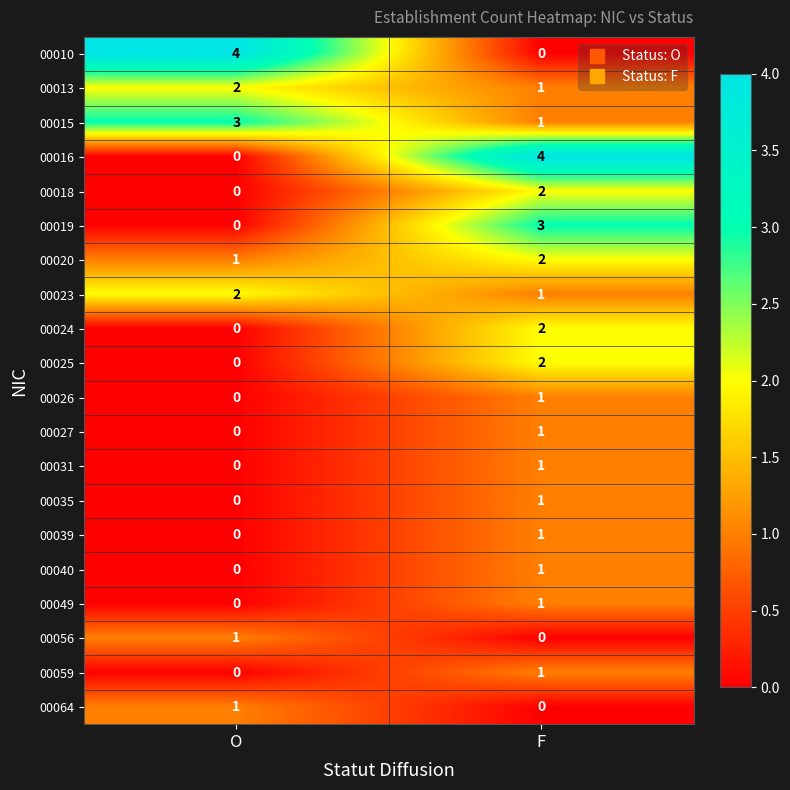

What is the difference between the highest and lowest values at O?

4